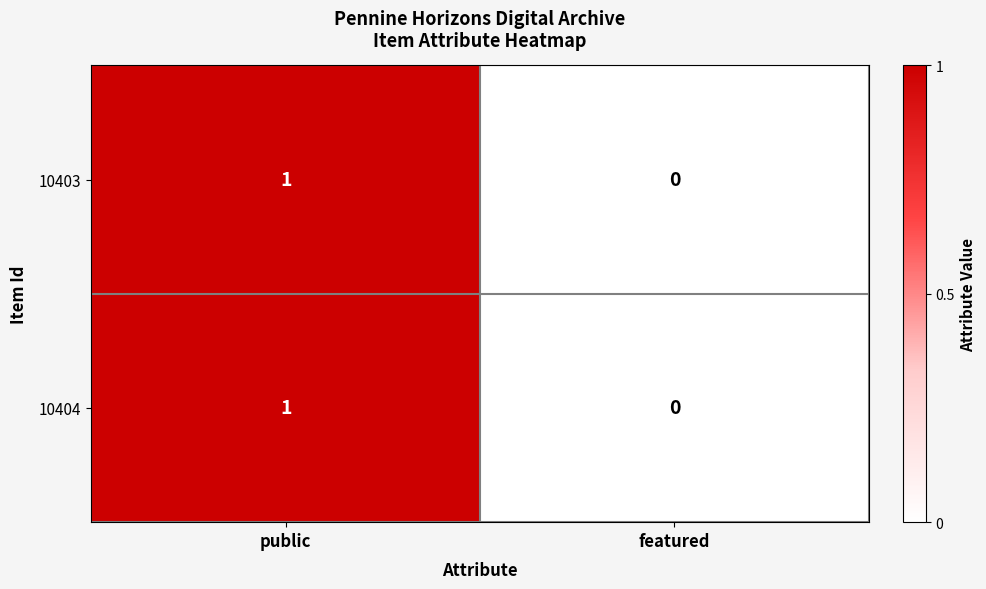

Which category has the highest value across all series?

public